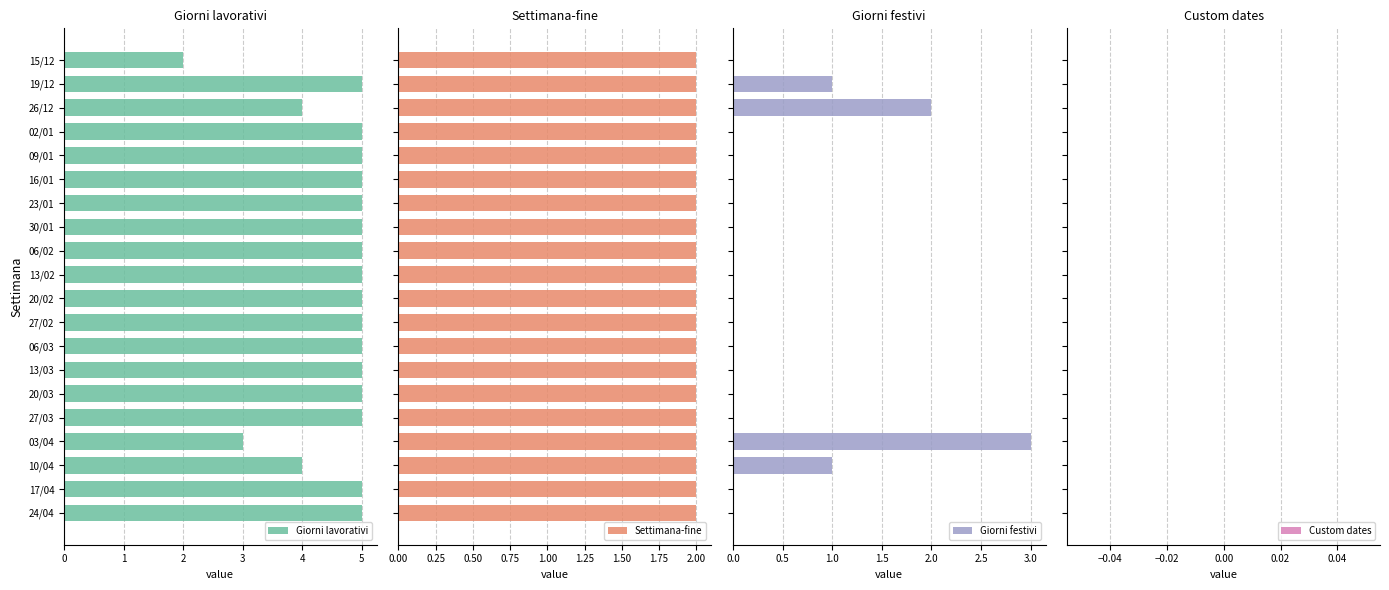

What is the difference between the maximum and minimum values in the Giorni lavorativi series?

3